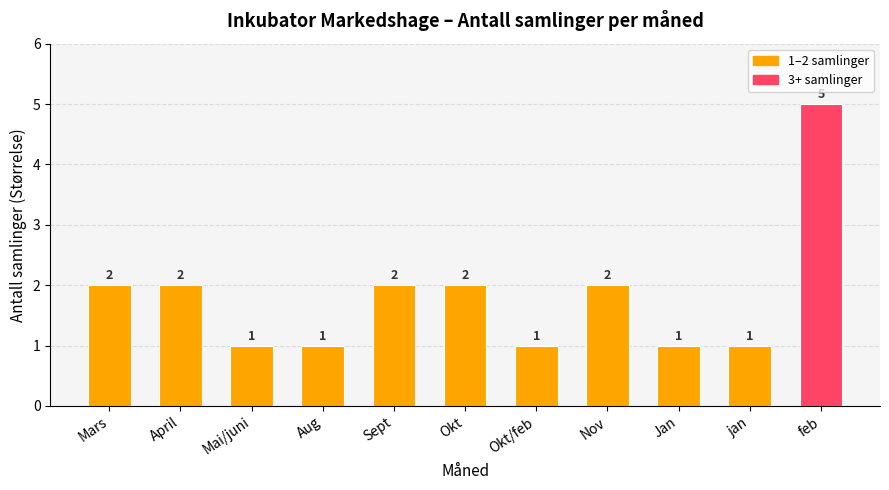

Approximately how many times larger is the value at April compared to Mars?

1.0